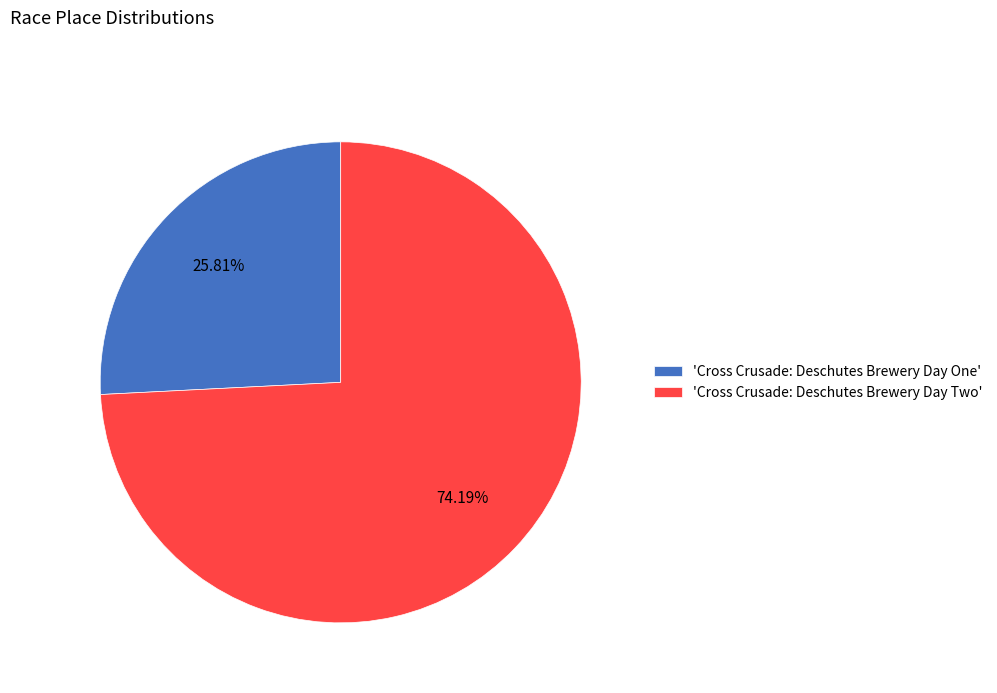

Count the number of slices in the pie.

2